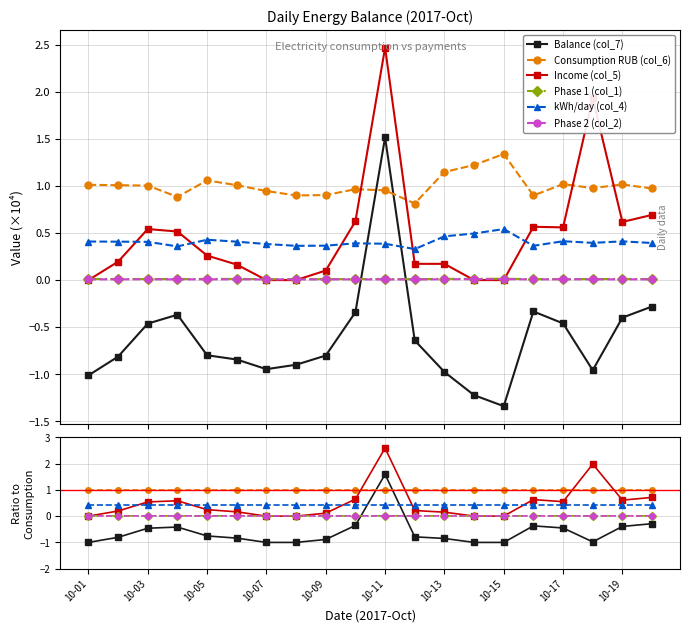

Reading right to left, list all the values displayed in this chart.

Balance (col_7): -0.3	-0.4	-1.0	-0.5	-0.4	-1.0	-1.0	-0.8	-0.8	1.6	-0.4	-0.9	-1.0	-1.0	-0.8	-0.8	-0.4	-0.5	-0.8	-1.0
Consumption RUB (col_6): 1.0	1.0	1.0	1.0	1.0	1.0	1.0	1.0	1.0	1.0	1.0	1.0	1.0	1.0	1.0	1.0	1.0	1.0	1.0	1.0
Income (col_5): 0.7	0.6	2.0	0.5	0.6	0.0	0.0	0.2	0.2	2.6	0.6	0.1	0.0	0.0	0.2	0.2	0.6	0.5	0.2	0.0
Phase 1 (col_1): 0.0	0.0	0.0	0.0	0.0	0.0	0.0	0.0	0.0	0.0	0.0	0.0	0.0	0.0	0.0	0.0	0.0	0.0	0.0	0.0
kWh/day (col_4): 0.4	0.4	0.4	0.4	0.4	0.4	0.4	0.4	0.4	0.4	0.4	0.4	0.4	0.4	0.4	0.4	0.4	0.4	0.4	0.4
Phase 2 (col_2): 0.0	0.0	0.0	0.0	0.0	0.0	0.0	0.0	0.0	0.0	0.0	0.0	0.0	0.0	0.0	0.0	0.0	0.0	0.0	0.0